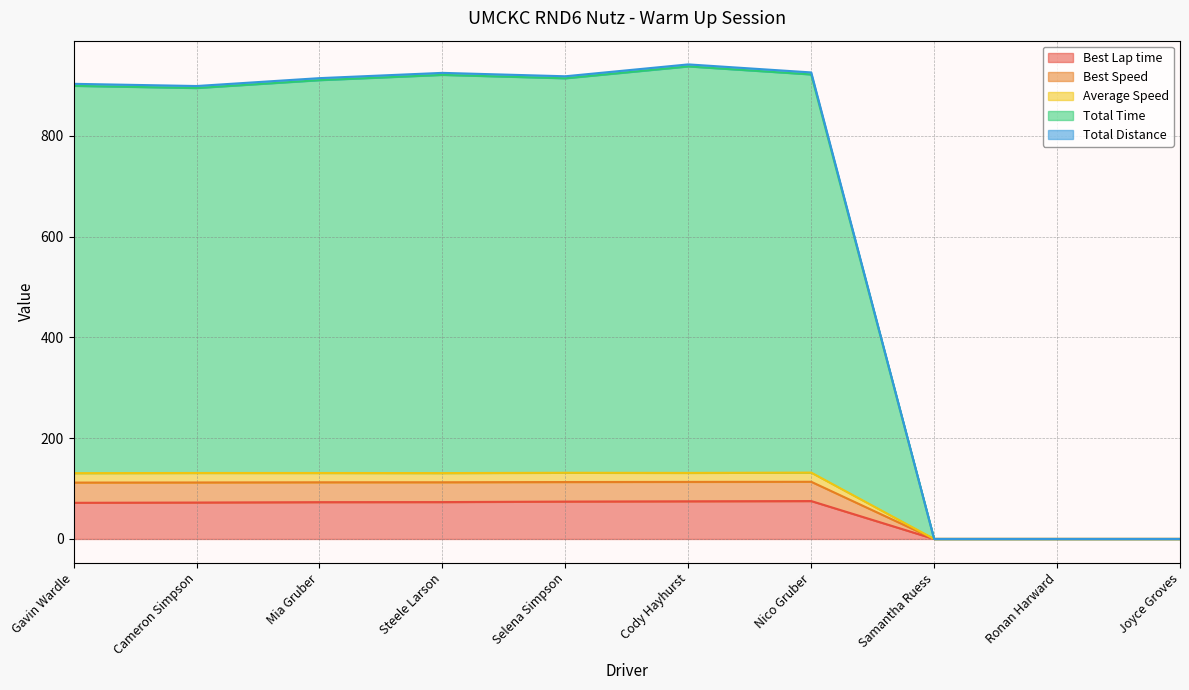

What is the maximum value for Best Lap time?

75.2